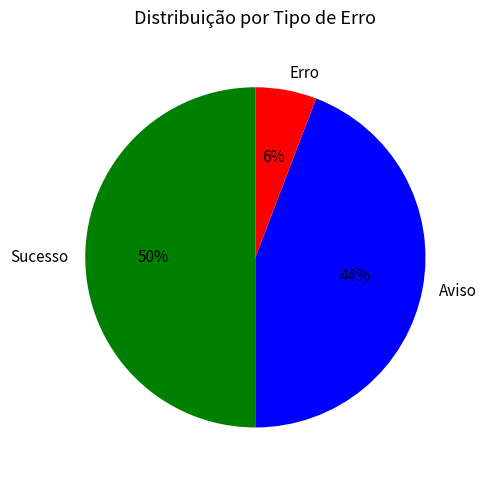

Does Aviso account for over 50% of the chart?

No